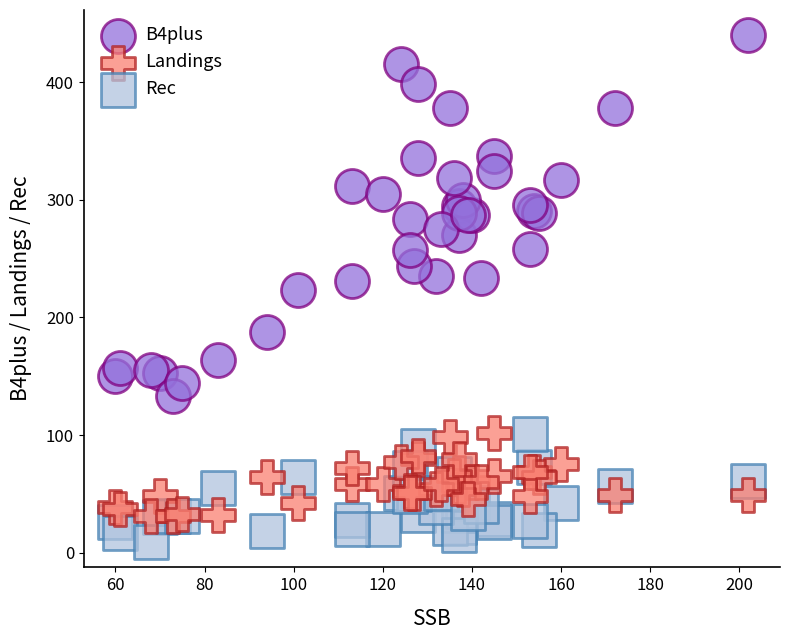

What is the X range (max minus min) for the scatter plot?

142